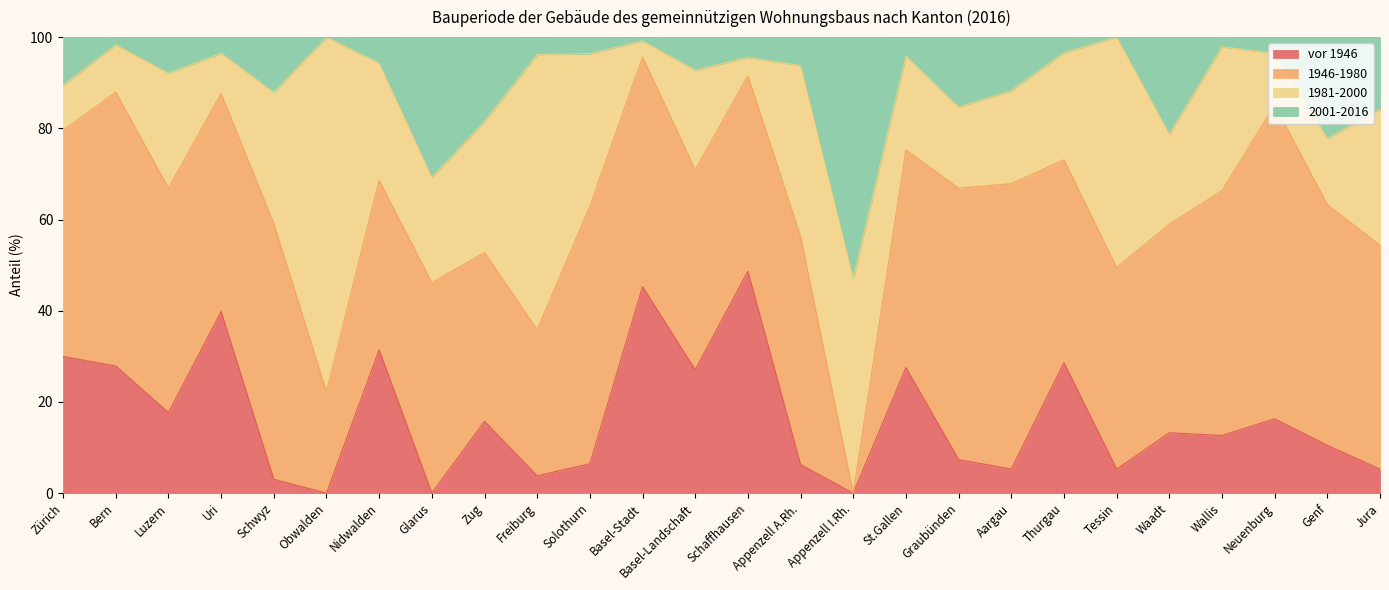

The value of vor 1946 at Schaffhausen is 29.5. True or false?

False